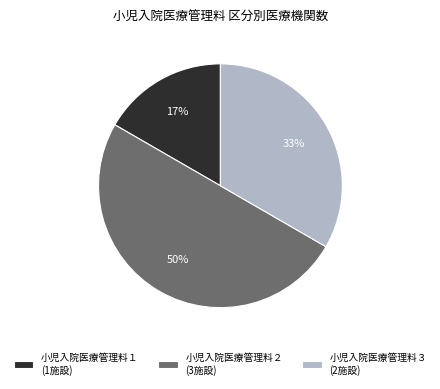

To the nearest percent, what is the difference between the largest and smallest slice percentages?

33%